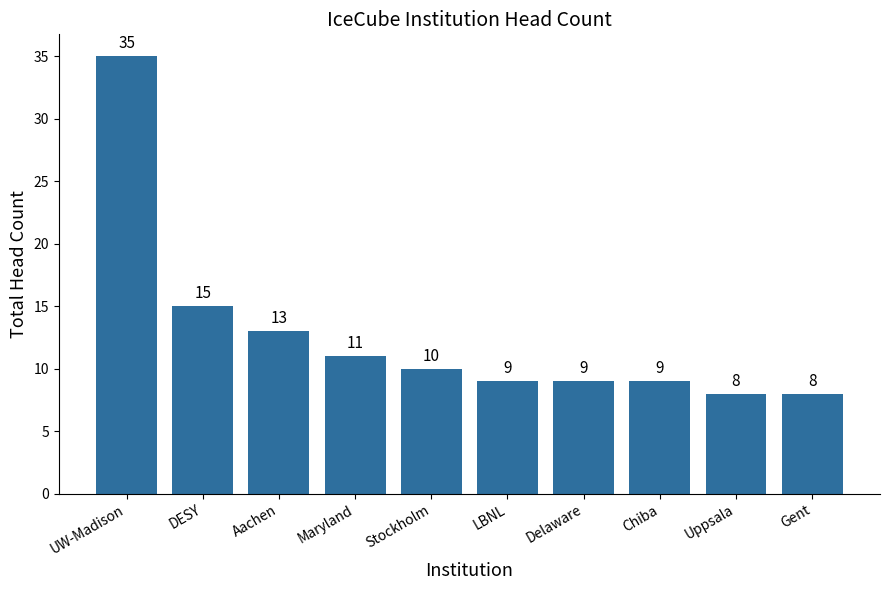

Reading left to right, transcribe all the data shown in this chart.

35	15	13	11	10	9	9	9	8	8